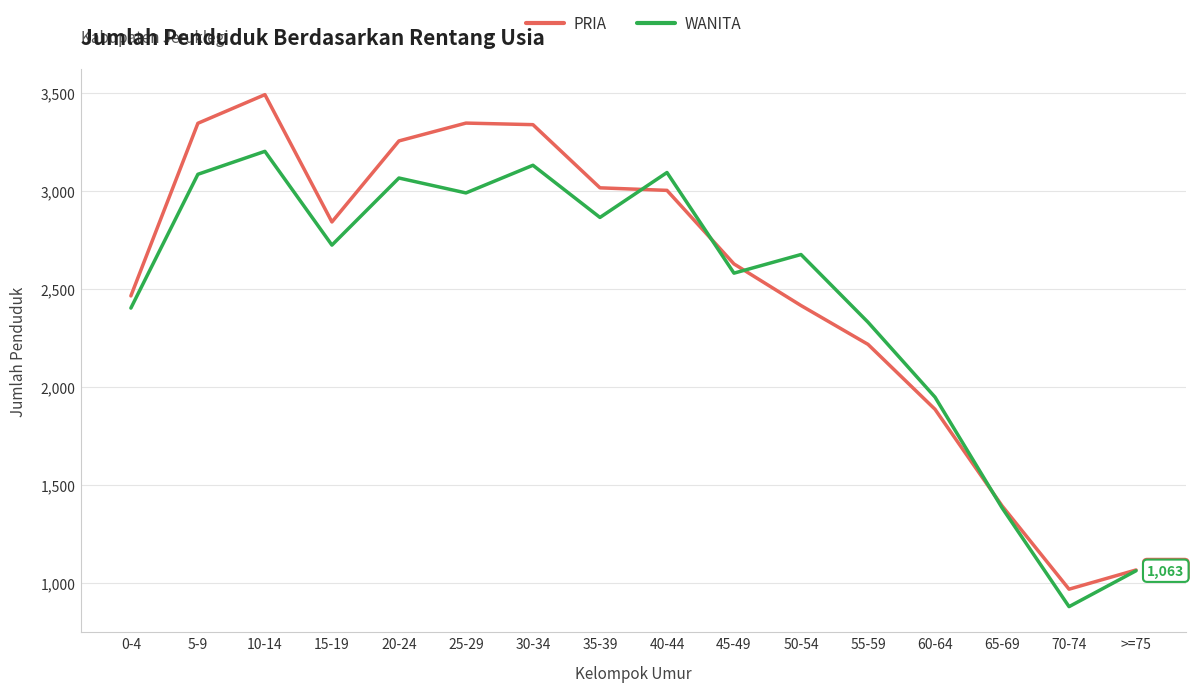

Count the number of categories in the chart.

16